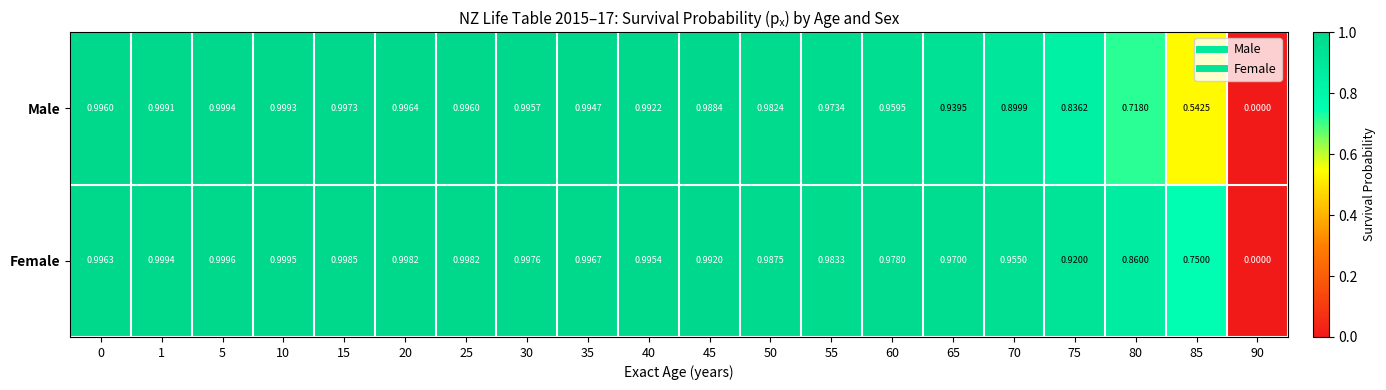

Which label corresponds to the smallest value in the chart?

90